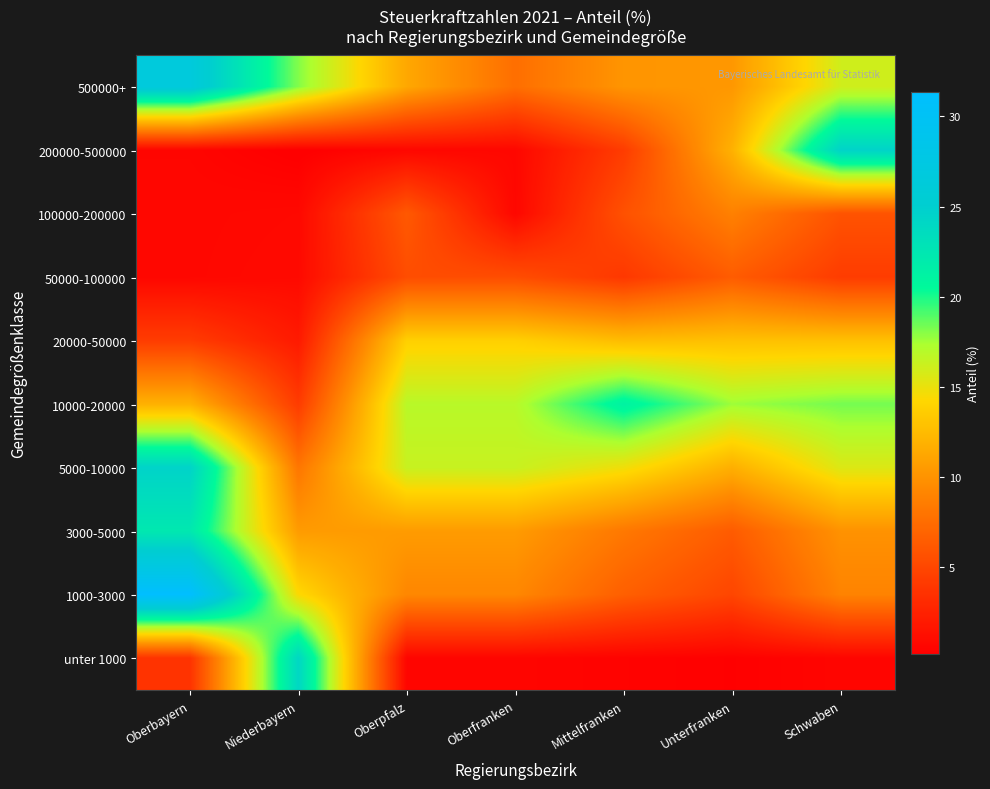

Between Oberbayern and Oberfranken, which series saw the biggest shift?

1000-3000